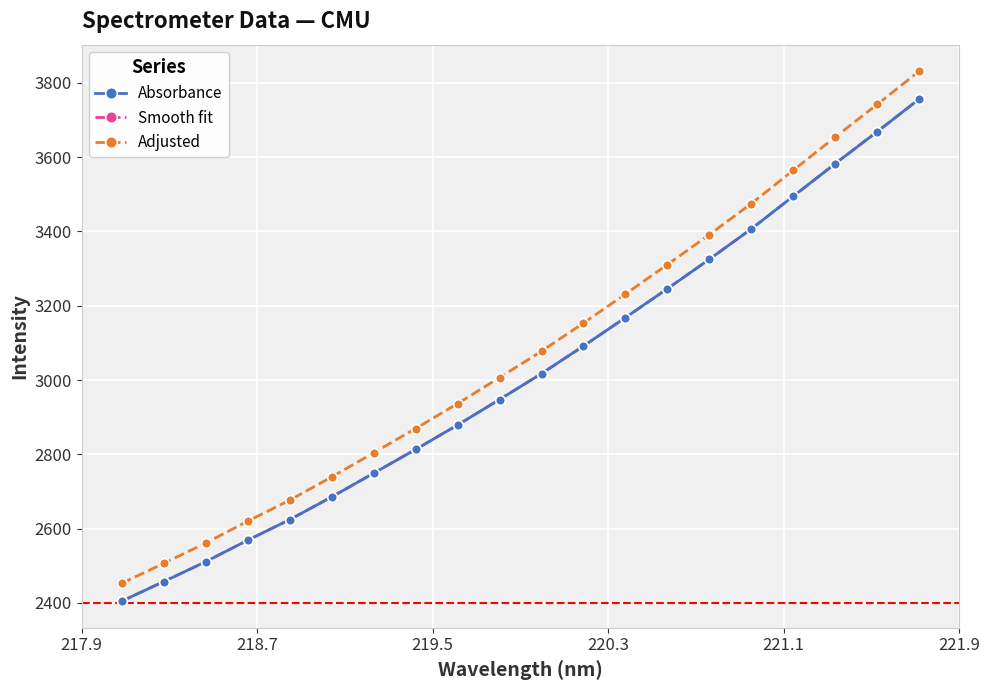

What is the maximum value for Adjusted?

3831.6